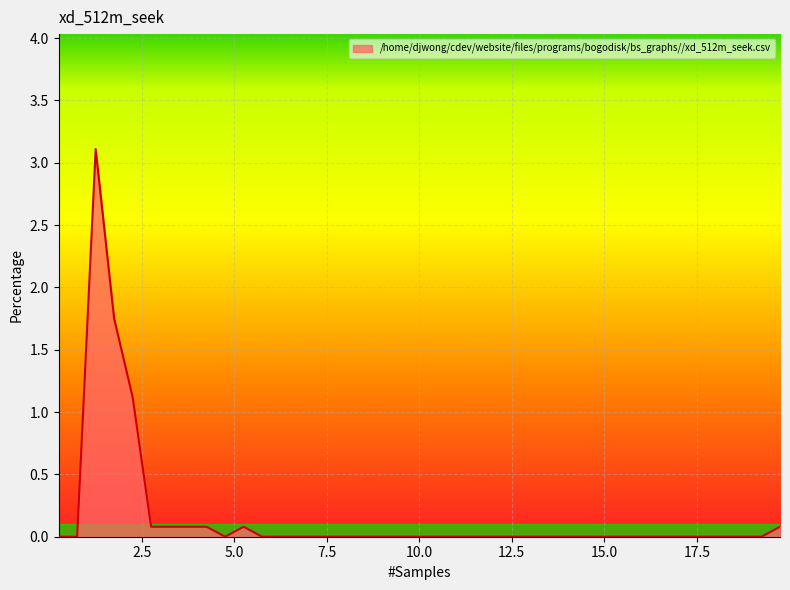

How many lines are shown in the chart?

1